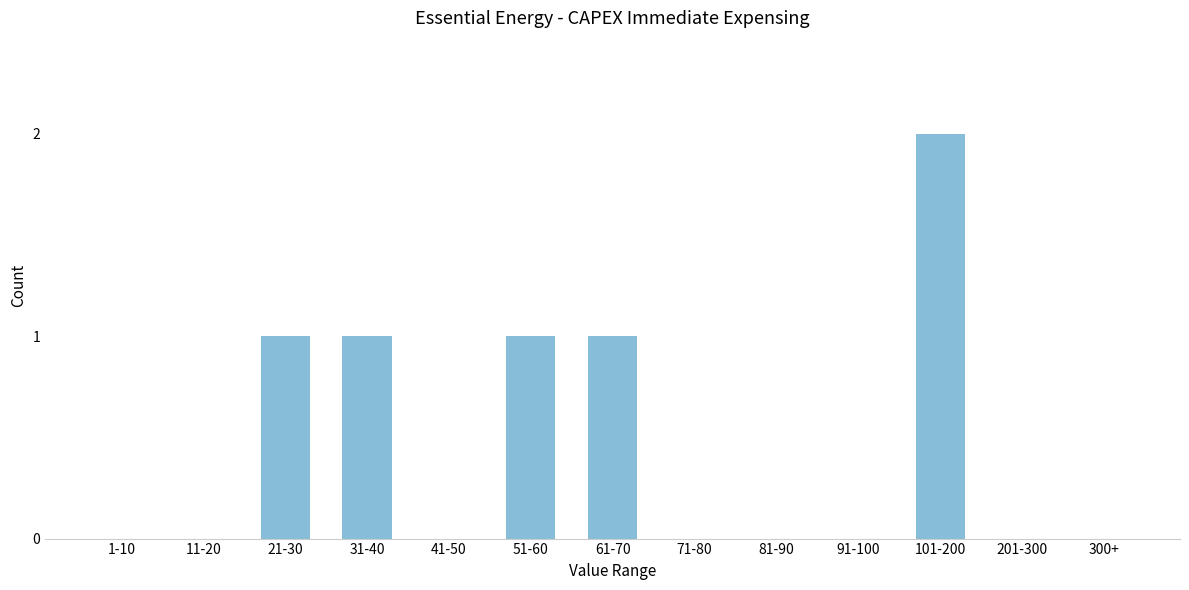

Reading right to left, extract all data points from this chart.

300+=0	201-300=0	101-200=2	91-100=0	81-90=0	71-80=0	61-70=1	51-60=1	41-50=0	31-40=1	21-30=1	11-20=0	1-10=0